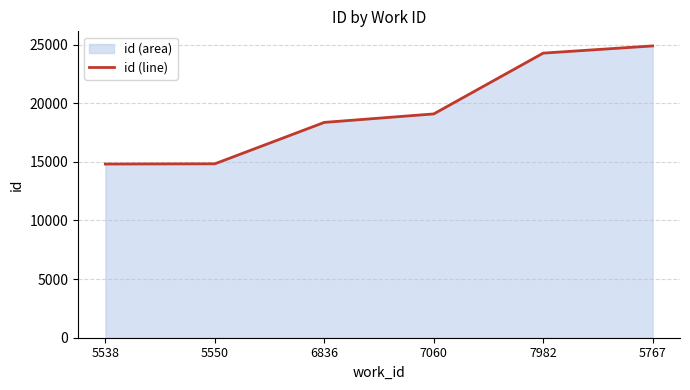

What is the value of the 6th point from the left?

24881